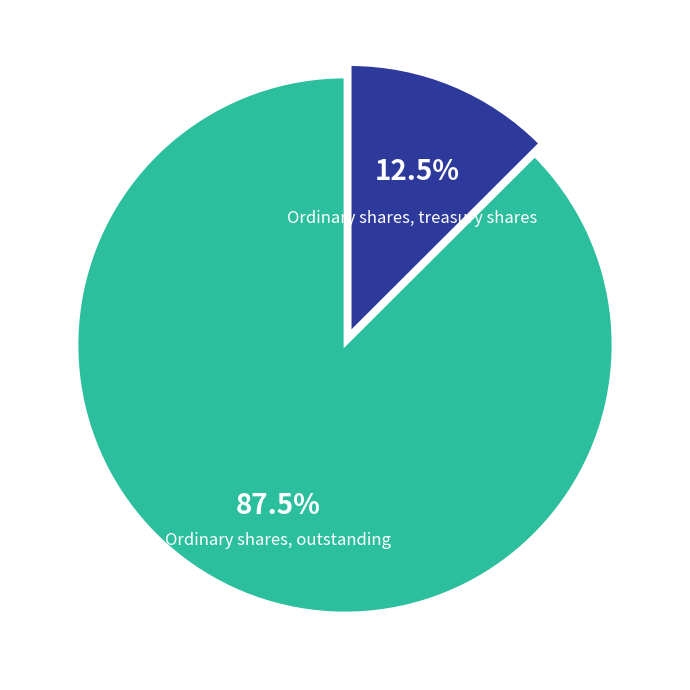

Count the number of slices in the pie.

2